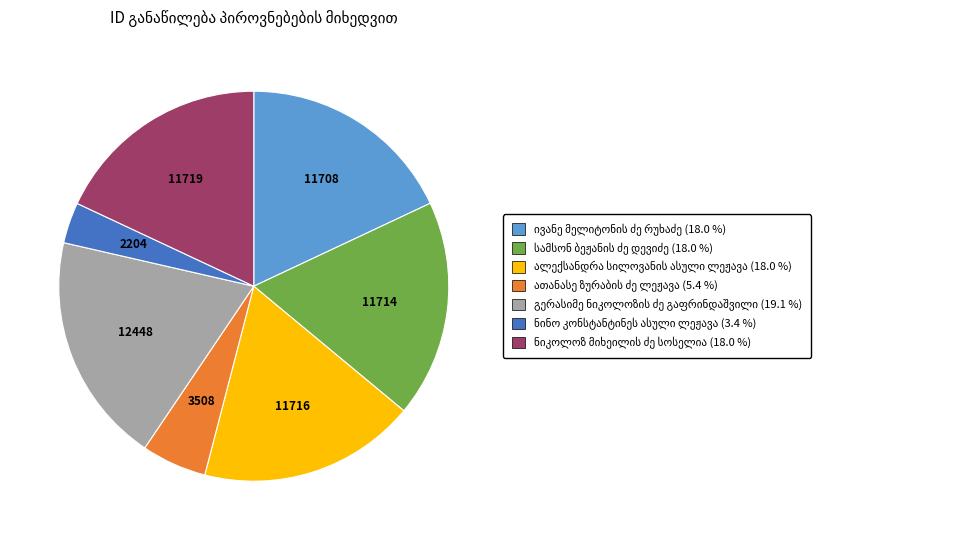

Does any single category account for the majority?

No